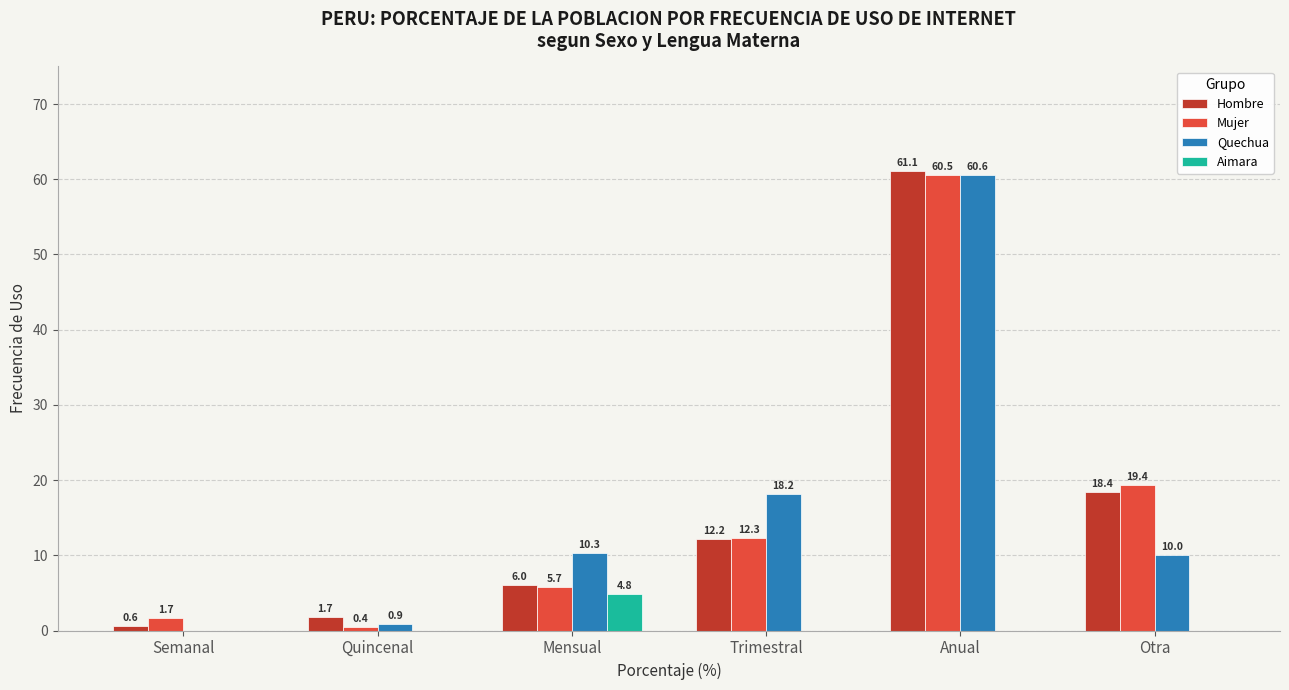

How many Aimara values are between 0 and 1?

5